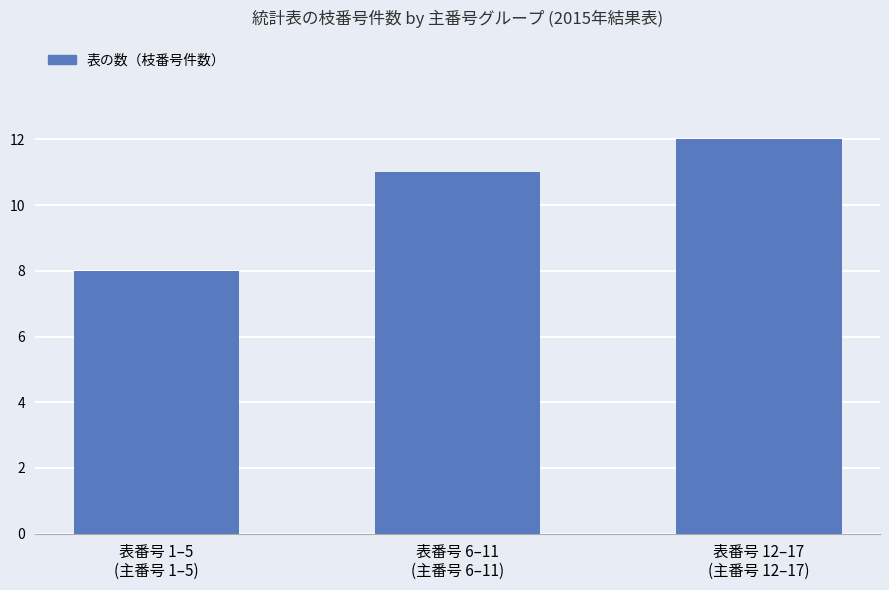

What is the label of the 3rd bar from the left?

表番号 12–17
(主番号 12–17)